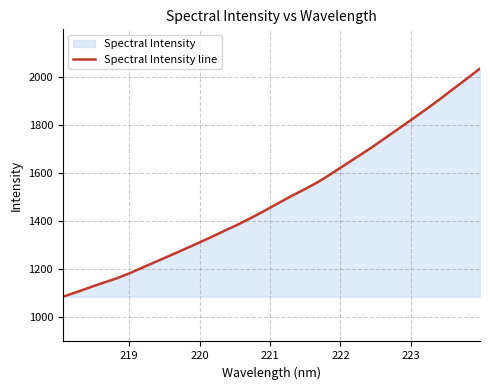

What is the maximum value shown in the chart?

2033.4